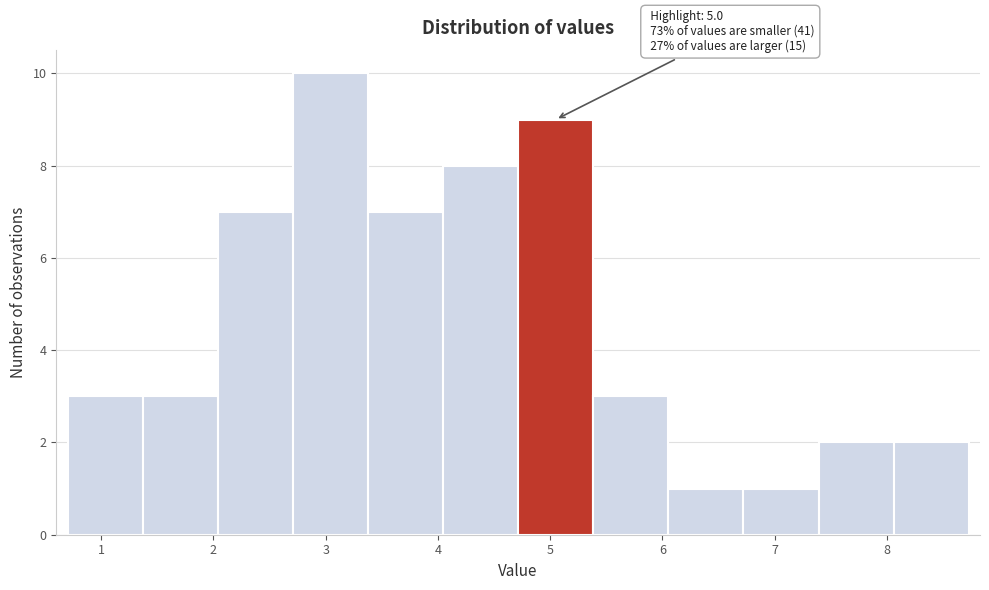

Over which range of the x-axis is the bar tallest?

2.7 to 3.4